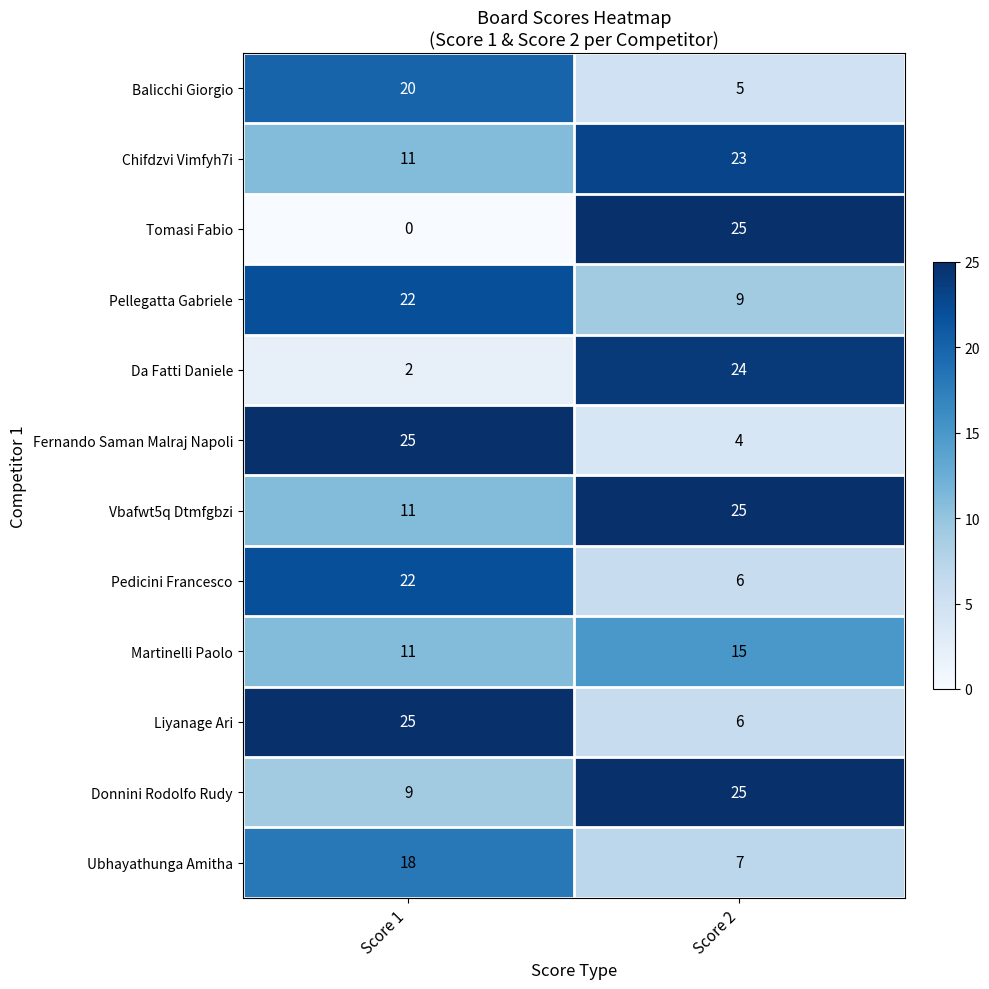

What is the difference between the Da Fatti Daniele values at Score 2 and Score 1?

22